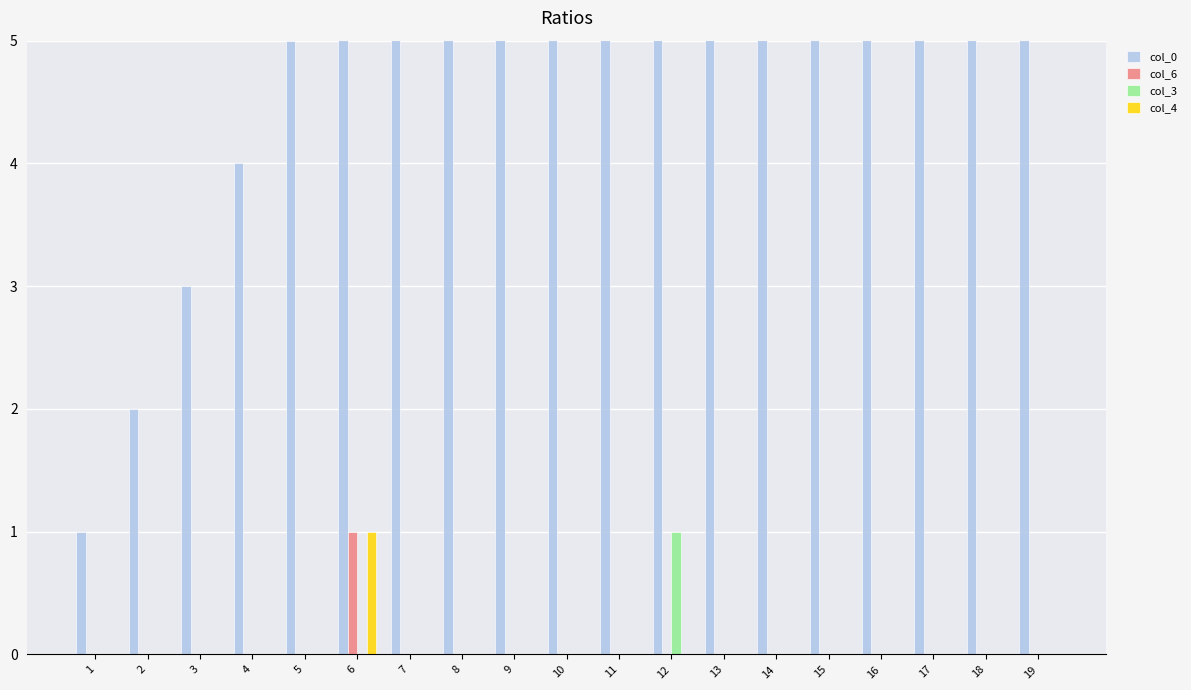

Which category has the lowest value in the col_3 series?

1